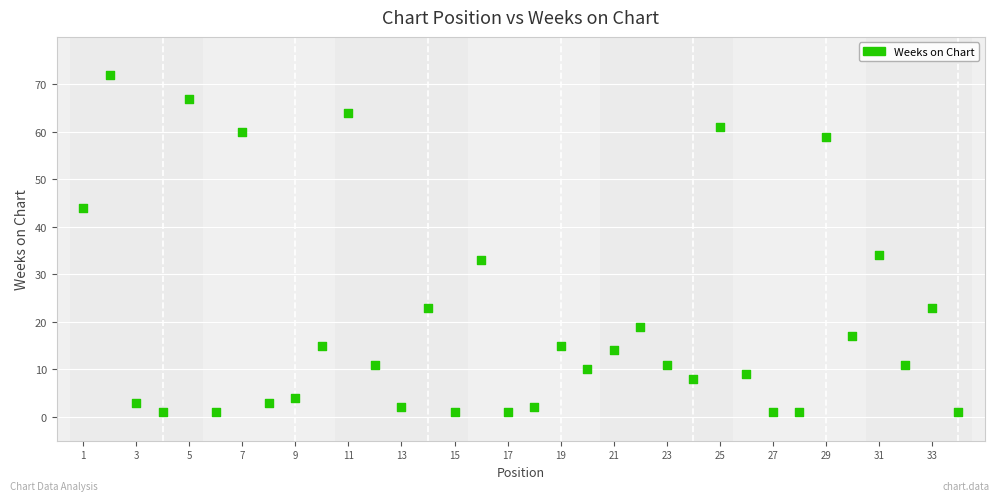

What Y value in the scatter plot is closest to 36?

34